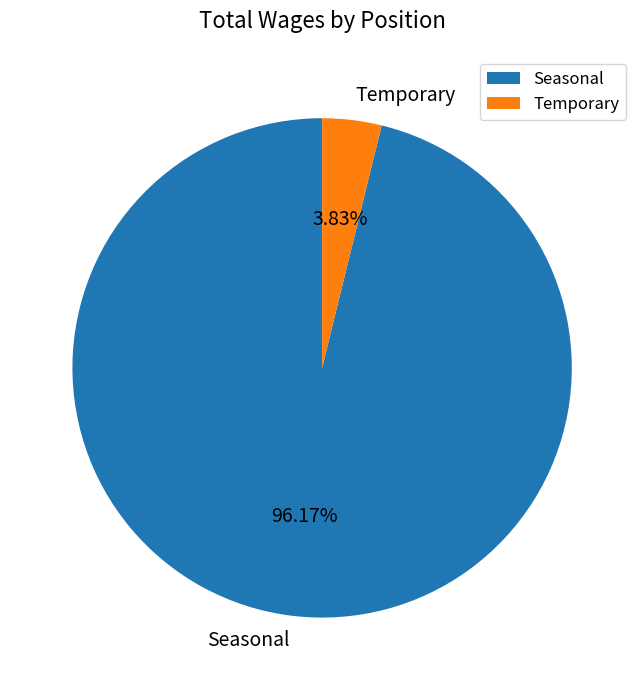

How many slices are in this pie chart?

2